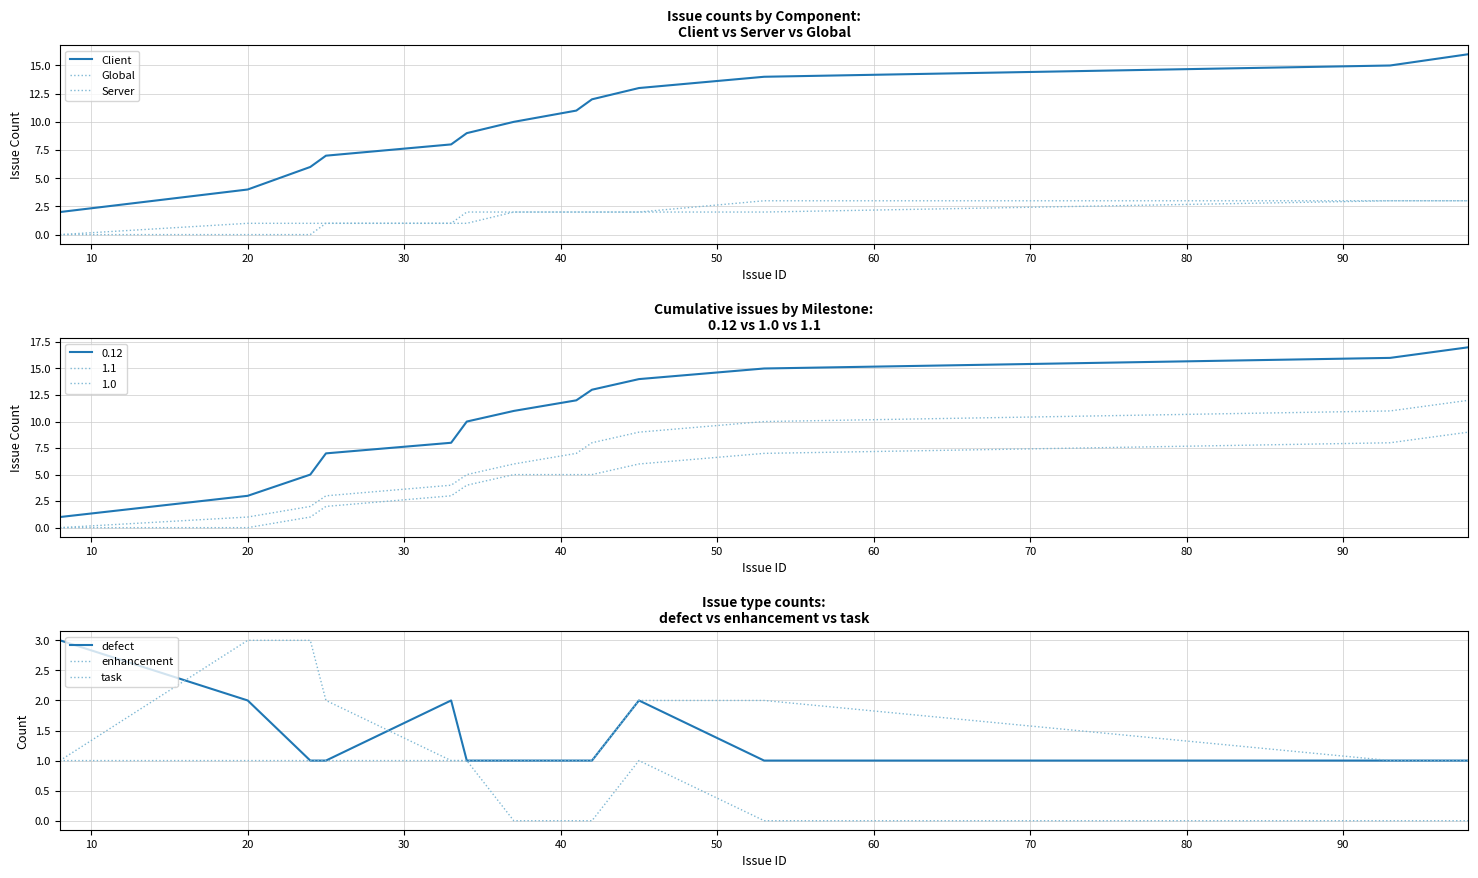

Is this an area chart (filled region under the line)?

No